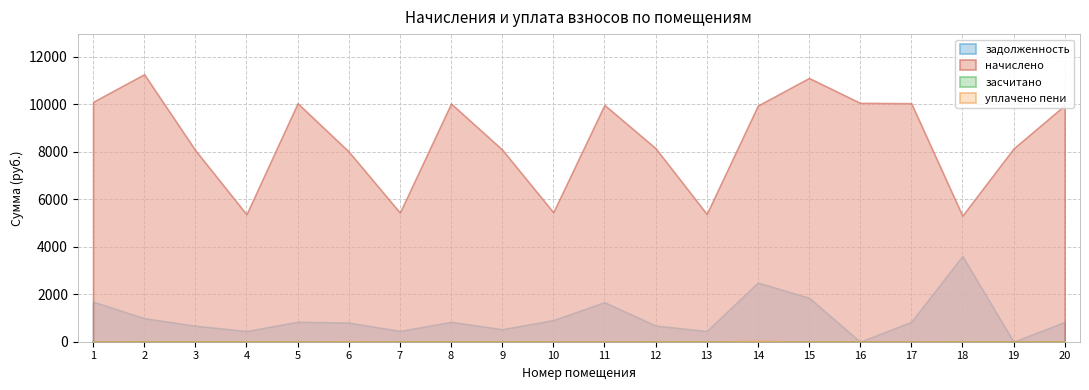

True or false: задолженность and начислено cross at least once.

False